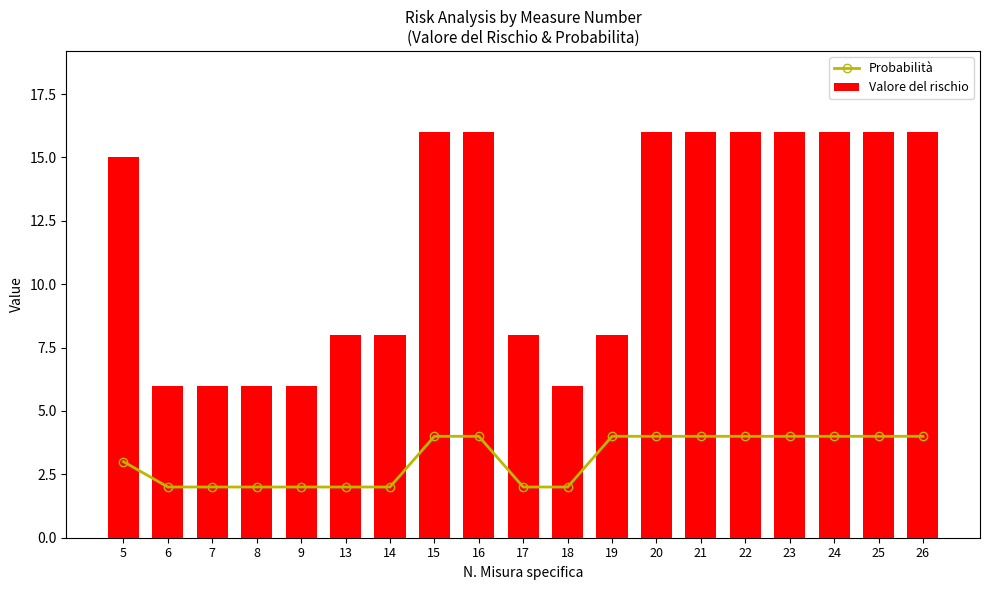

The Probabilità series shows 4 at 16. True or false?

True